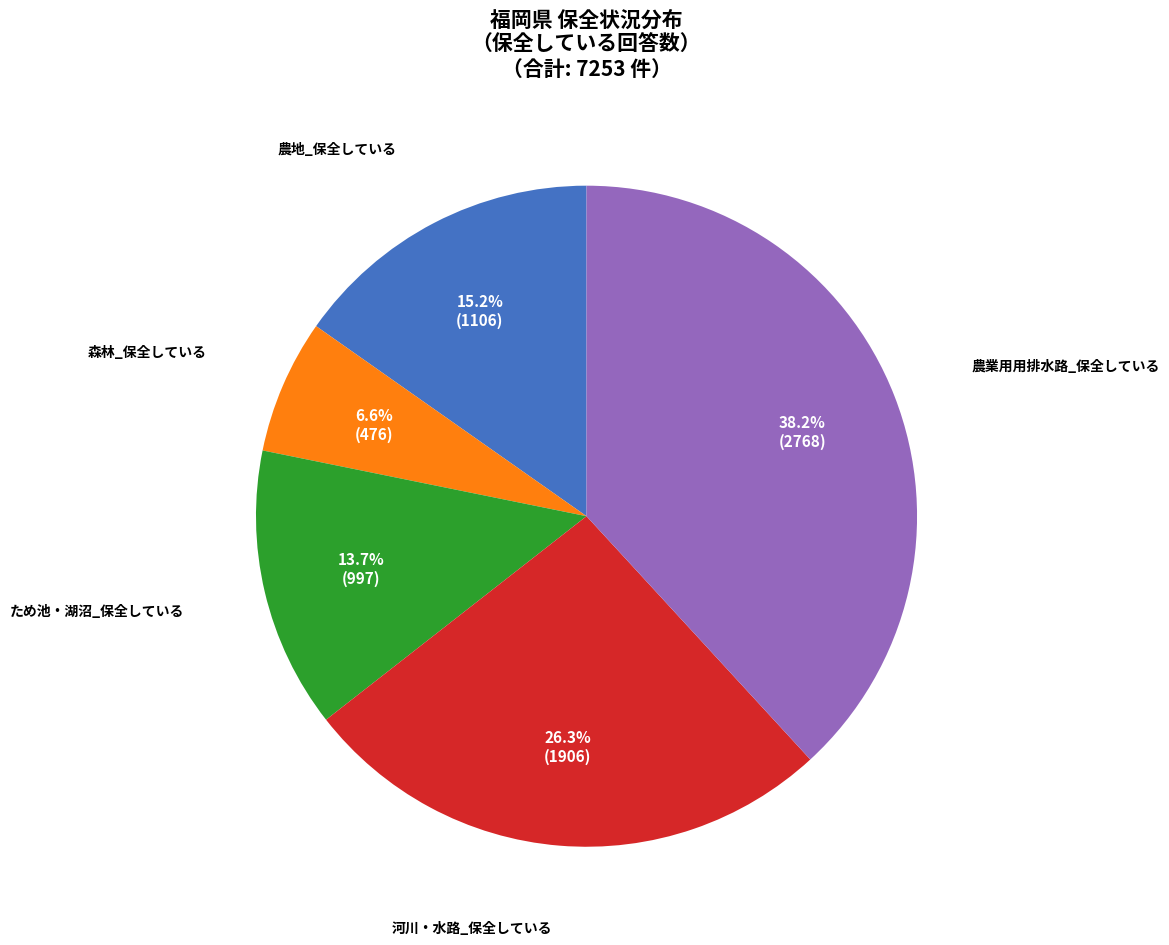

To the nearest percent, what is the combined percentage of ため池・湖沼_保全している and 農地_保全している?

29%